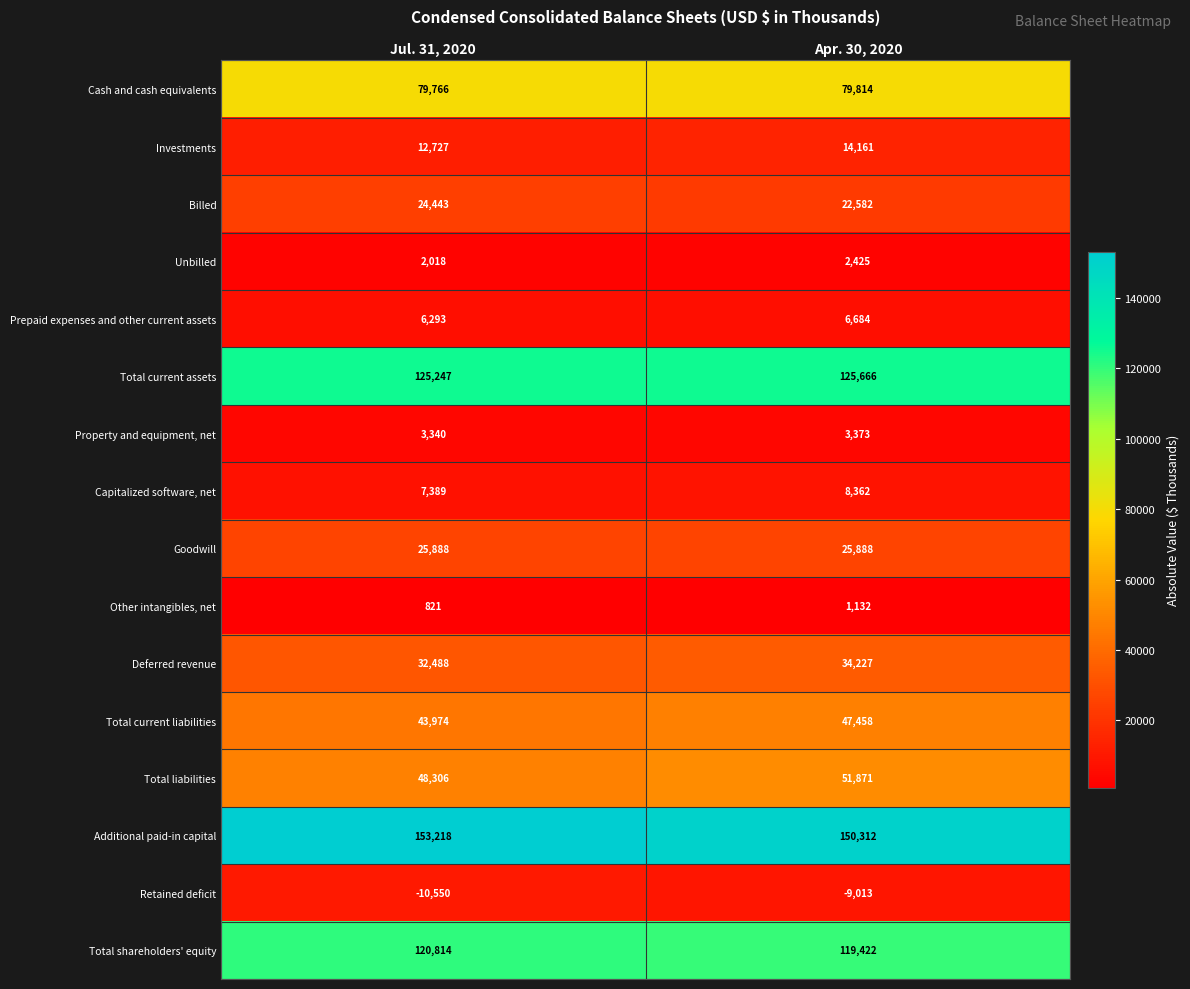

Count the number of categories in the chart.

2